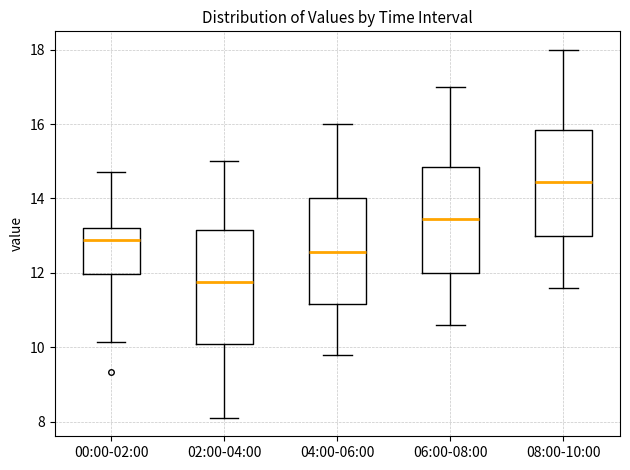

Which box is the tallest, from its lower edge to its upper edge?

02:00-04:00